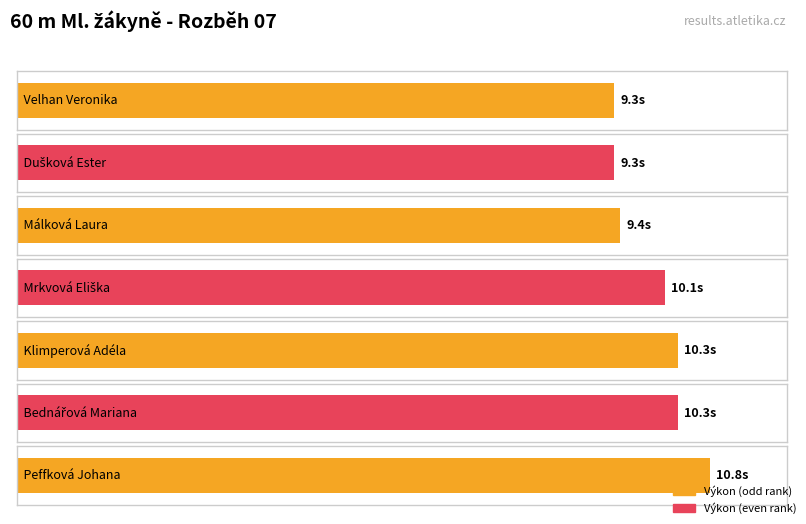

Reading left to right, list all the values displayed in this chart.

9.3	9.3	9.4	10.1	10.3	10.3	10.8